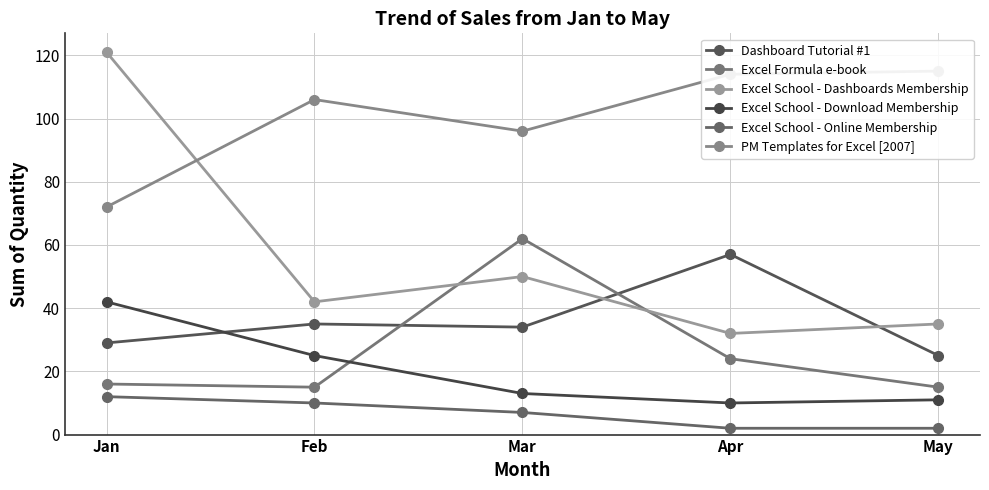

Reading right to left, extract all data points from this chart.

Dashboard Tutorial #1: May=25	Apr=57	Mar=34	Feb=35	Jan=29
Excel Formula e-book: May=15	Apr=24	Mar=62	Feb=15	Jan=16
Excel School - Dashboards Membership: May=35	Apr=32	Mar=50	Feb=42	Jan=121
Excel School - Download Membership: May=11	Apr=10	Mar=13	Feb=25	Jan=42
Excel School - Online Membership: May=2	Apr=2	Mar=7	Feb=10	Jan=12
PM Templates for Excel [2007]: May=115	Apr=114	Mar=96	Feb=106	Jan=72